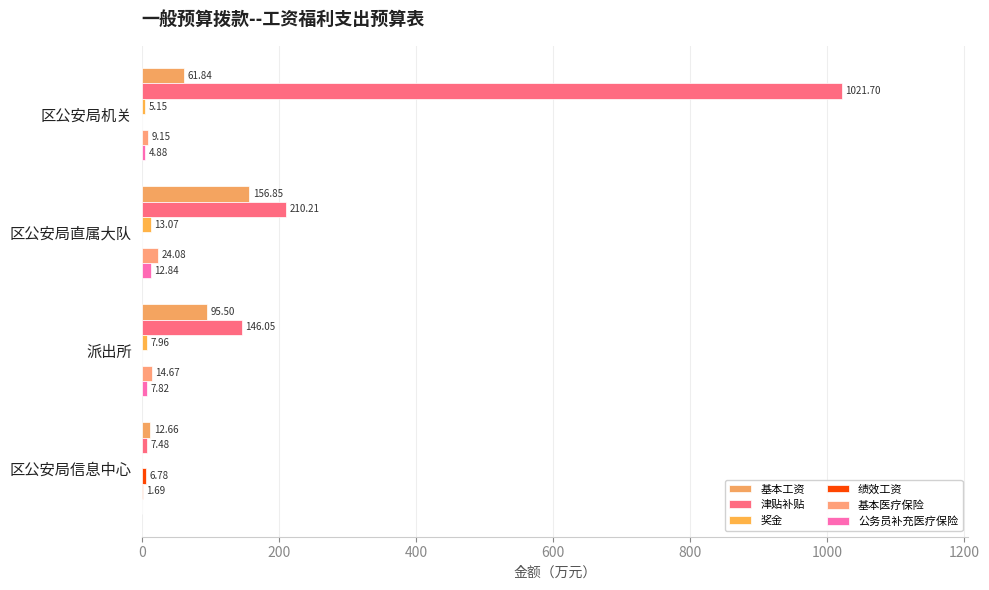

How many series are shown in this chart?

6